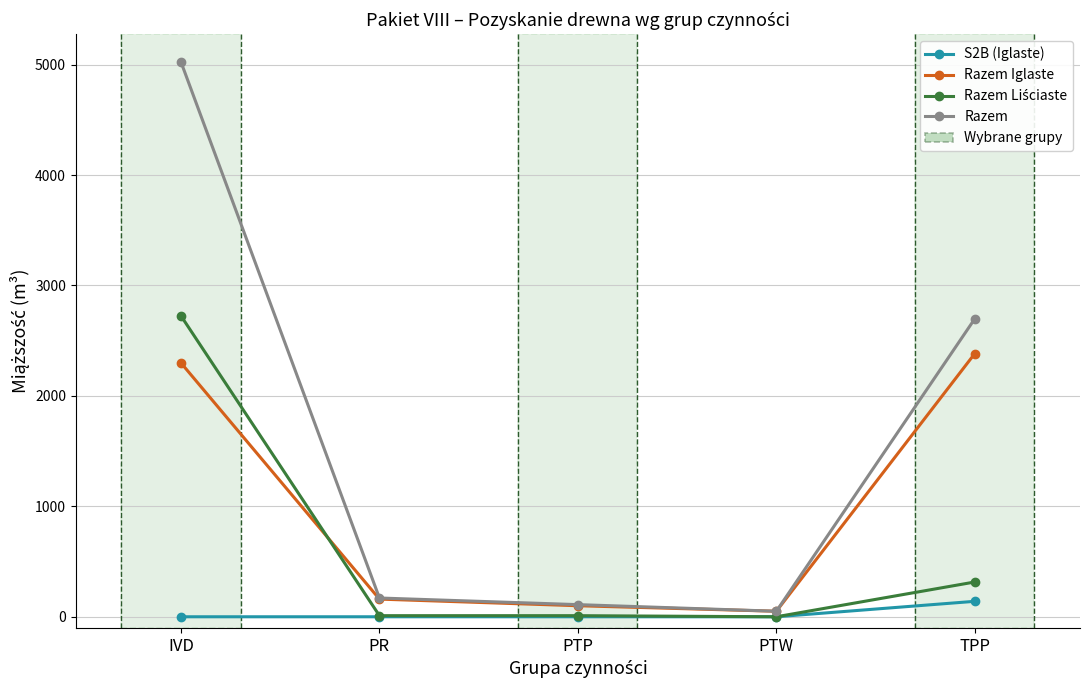

Is it true that S2B (Iglaste) equals 0 at PR?

True